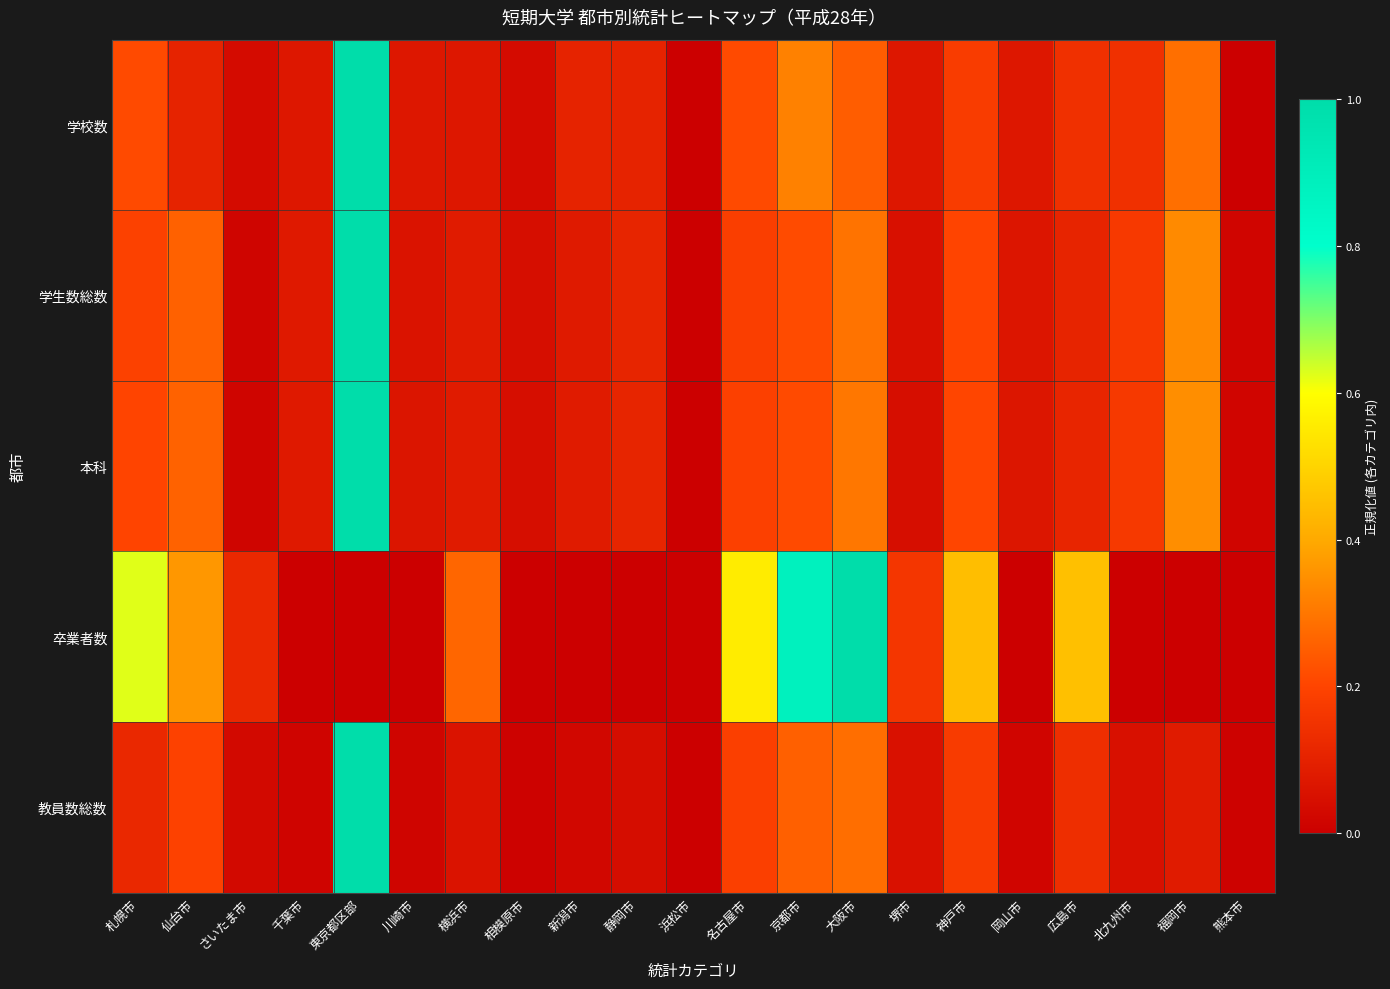

Reading right to left, what are all the values shown in this chart?

学校数: 熊本市=0.0	福岡市=0.3	北九州市=0.1	広島市=0.1	岡山市=0.1	神戸市=0.2	堺市=0.1	大阪市=0.2	京都市=0.3	名古屋市=0.2	浜松市=0.0	静岡市=0.1	新潟市=0.1	相模原市=0.0	横浜市=0.1	川崎市=0.1	東京都区部=1.0	千葉市=0.1	さいたま市=0.0	仙台市=0.1	札幌市=0.2
学生数総数: 熊本市=0.0	福岡市=0.3	北九州市=0.2	広島市=0.1	岡山市=0.1	神戸市=0.2	堺市=0.0	大阪市=0.3	京都市=0.2	名古屋市=0.2	浜松市=0.0	静岡市=0.1	新潟市=0.1	相模原市=0.0	横浜市=0.1	川崎市=0.1	東京都区部=1.0	千葉市=0.1	さいたま市=0.0	仙台市=0.3	札幌市=0.2
本科: 熊本市=0.0	福岡市=0.3	北九州市=0.2	広島市=0.1	岡山市=0.1	神戸市=0.2	堺市=0.0	大阪市=0.3	京都市=0.2	名古屋市=0.2	浜松市=0.0	静岡市=0.1	新潟市=0.1	相模原市=0.0	横浜市=0.1	川崎市=0.1	東京都区部=1.0	千葉市=0.1	さいたま市=0.0	仙台市=0.3	札幌市=0.2
卒業者数: 熊本市=0.0	福岡市=0.0	北九州市=0.0	広島市=0.5	岡山市=0.0	神戸市=0.4	堺市=0.2	大阪市=1.0	京都市=0.9	名古屋市=0.6	浜松市=0.0	静岡市=0.0	新潟市=0.0	相模原市=0.0	横浜市=0.3	川崎市=0.0	東京都区部=0.0	千葉市=0.0	さいたま市=0.1	仙台市=0.4	札幌市=0.6
教員数総数: 熊本市=0.0	福岡市=0.1	北九州市=0.0	広島市=0.1	岡山市=0.0	神戸市=0.2	堺市=0.1	大阪市=0.3	京都市=0.3	名古屋市=0.2	浜松市=0.0	静岡市=0.0	新潟市=0.0	相模原市=0.0	横浜市=0.1	川崎市=0.0	東京都区部=1.0	千葉市=0.0	さいたま市=0.0	仙台市=0.2	札幌市=0.1